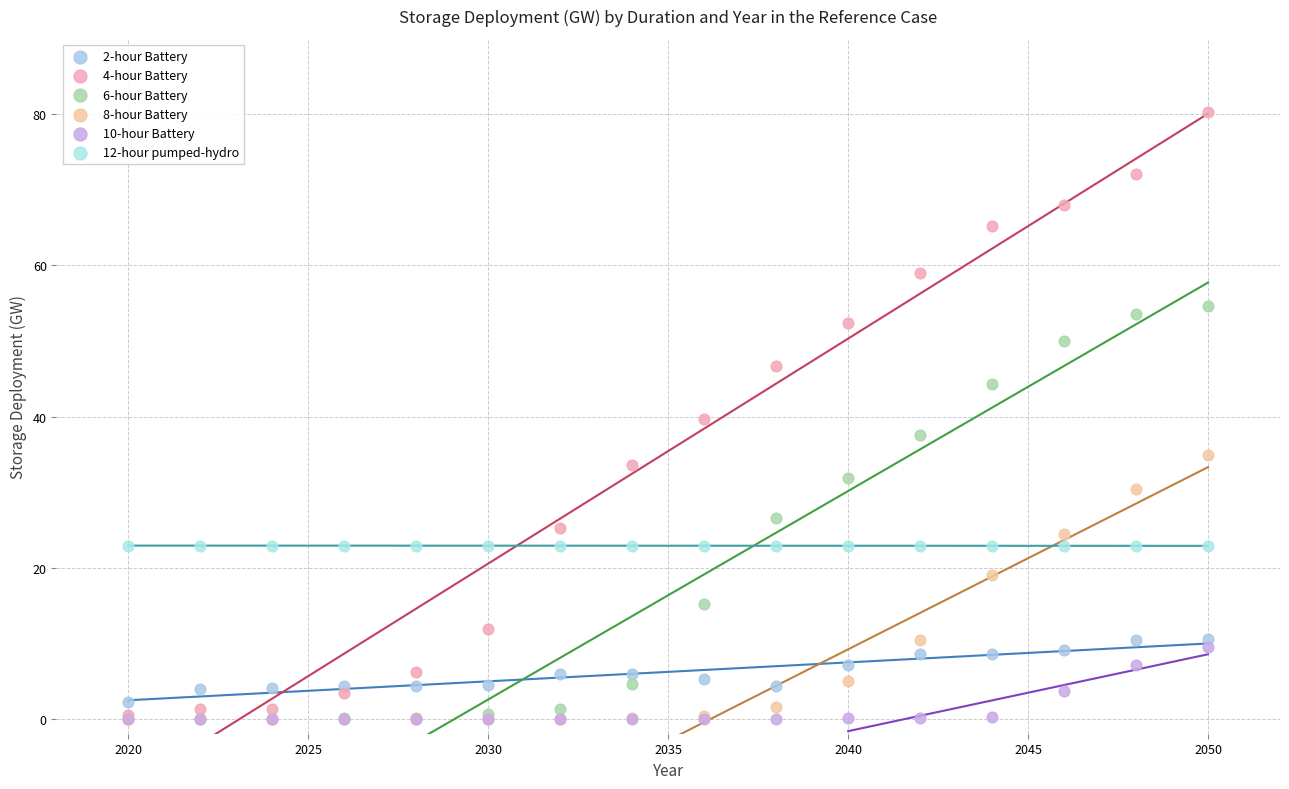

What are all the series names shown in the legend?

2-hour Battery, 4-hour Battery, 6-hour Battery, 8-hour Battery, 10-hour Battery, 12-hour pumped-hydro